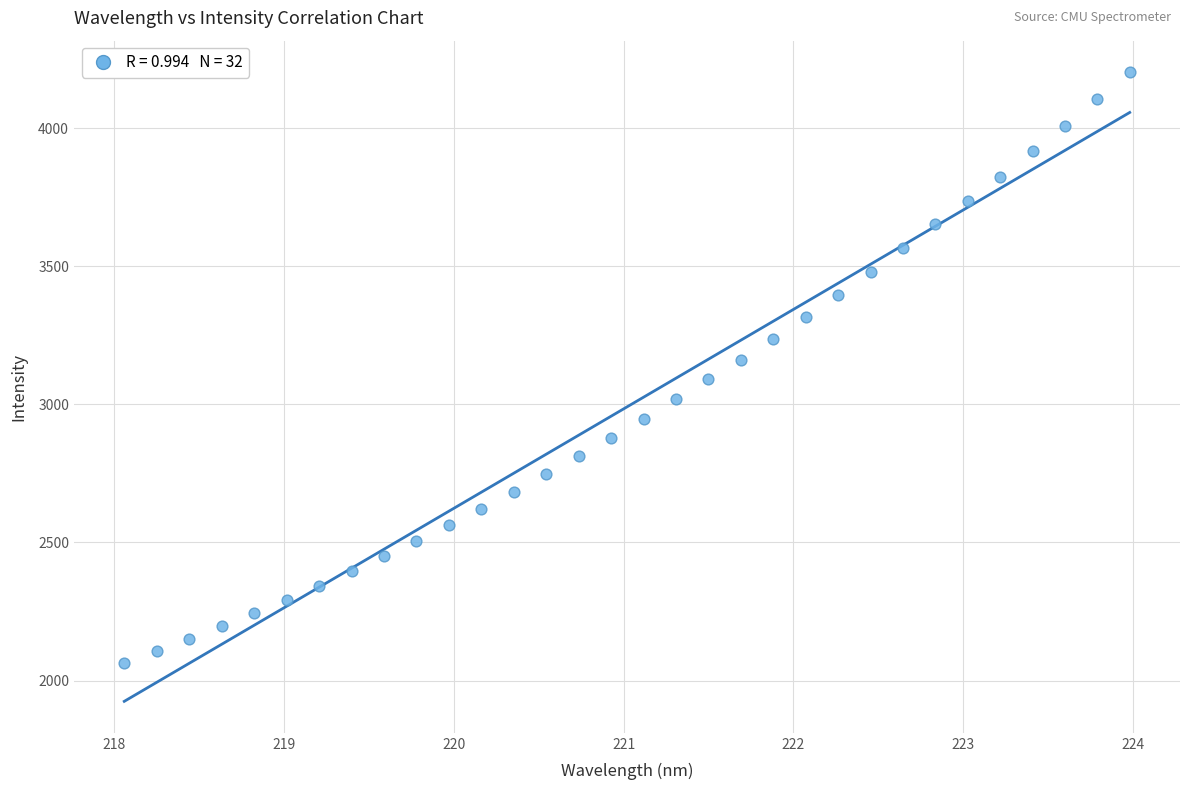

What is the range of Y values (max minus min)?

2136.6